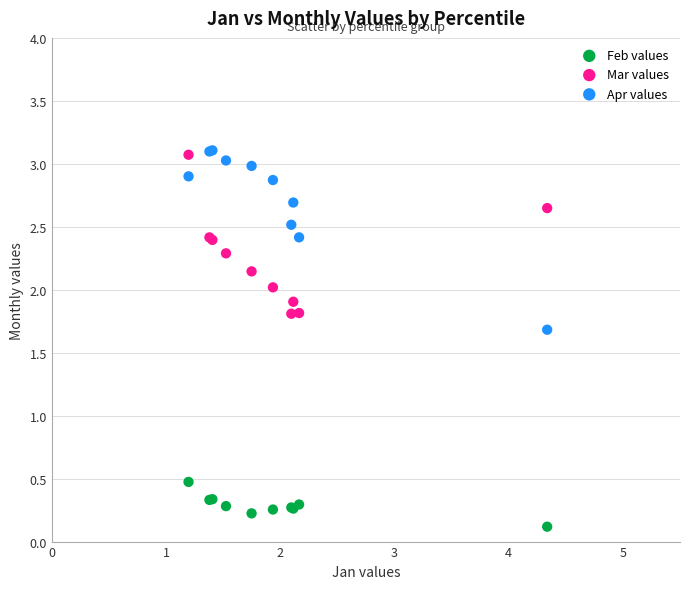

Which series contains the lowest Y value?

Feb values